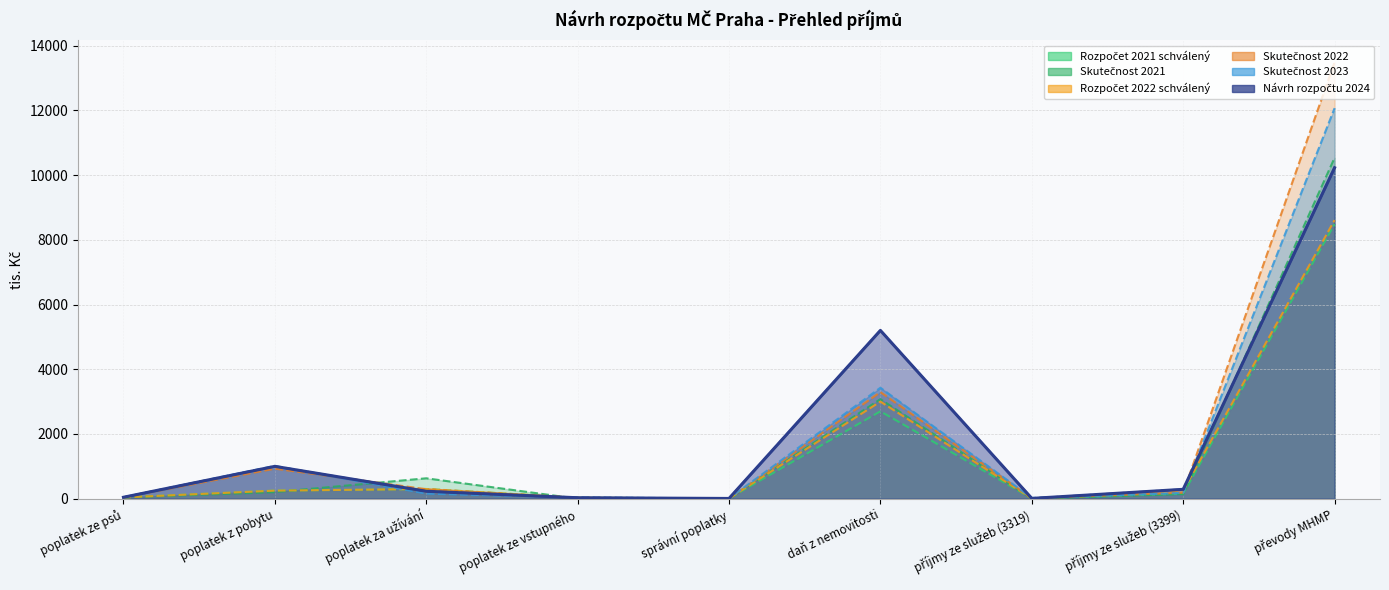

Is the value of Rozpočet 2022 schválený at převody MHMP greater than the value of Návrh rozpočtu 2024 at poplatek za užívání?

Yes